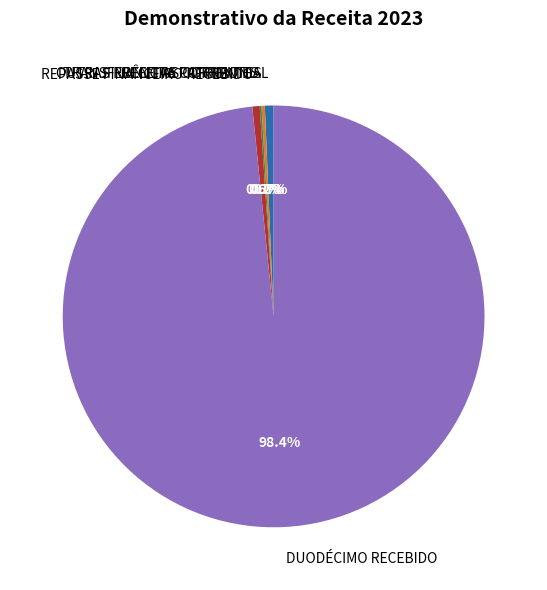

How much of the chart is everything except RECEITA PATRIMONIAL?

99.3%